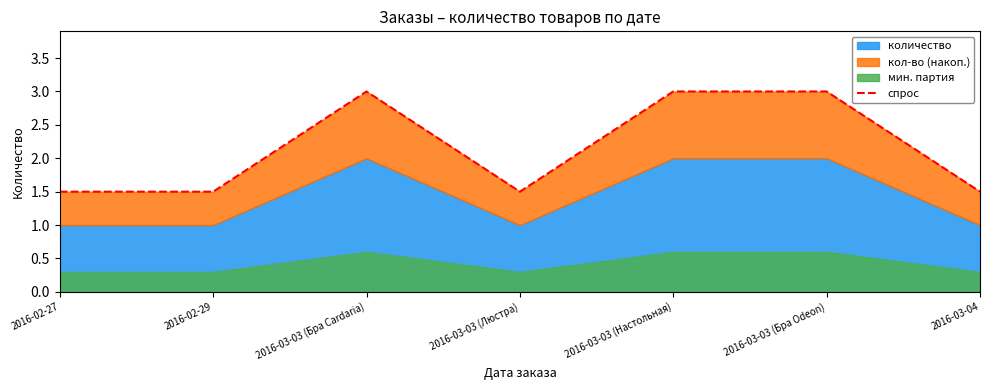

Reading left to right, transcribe all the data shown in this chart.

2016-02-27=1.5	2016-02-29=1.5	2016-03-03 (Бра Cardaria)=3.0	2016-03-03 (Люстра)=1.5	2016-03-03 (Настольная)=3.0	2016-03-03 (Бра Odeon)=3.0	2016-03-04=1.5